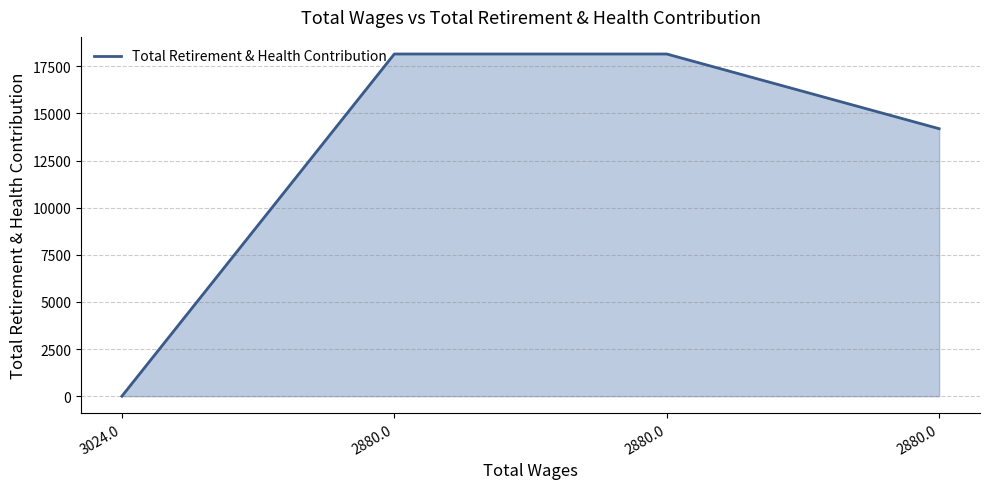

Does the chart display data point markers on the line(s)?

No